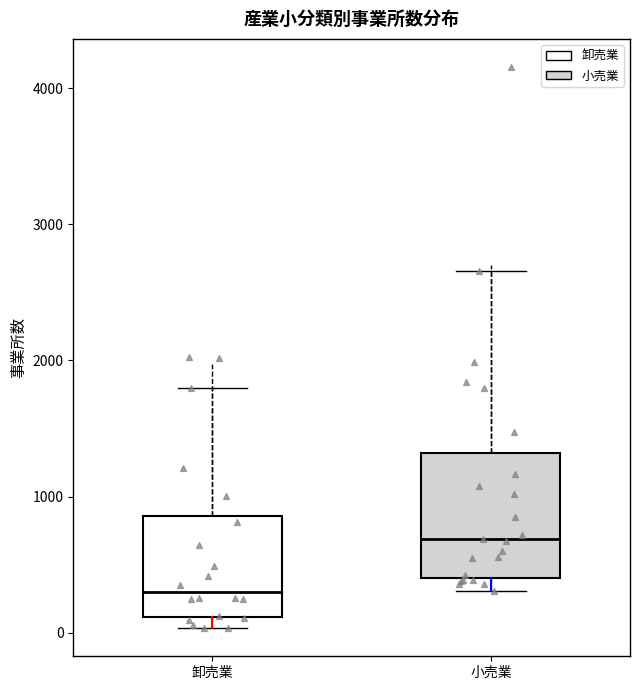

Reading left to right, transcribe this box plot: for each box, give where its median line is, the range the box spans, and where its two whiskers end, as read against the y-axis. The values are not printed on the chart, so give them approximately, as read against the axis.

卸売業: median 300, box 100 to 900, whiskers 0 to 1800
小売業: median 700, box 400 to 1300, whiskers 300 to 2700